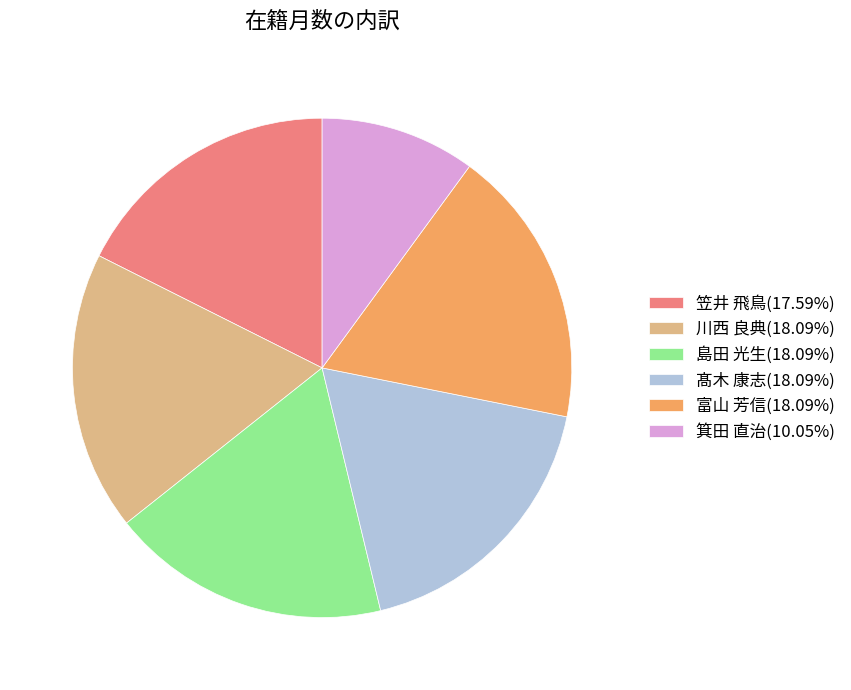

What is the ratio of the value at 箕田 直治(10.05%) to the value at 富山 芳信(18.09%)?

0.6